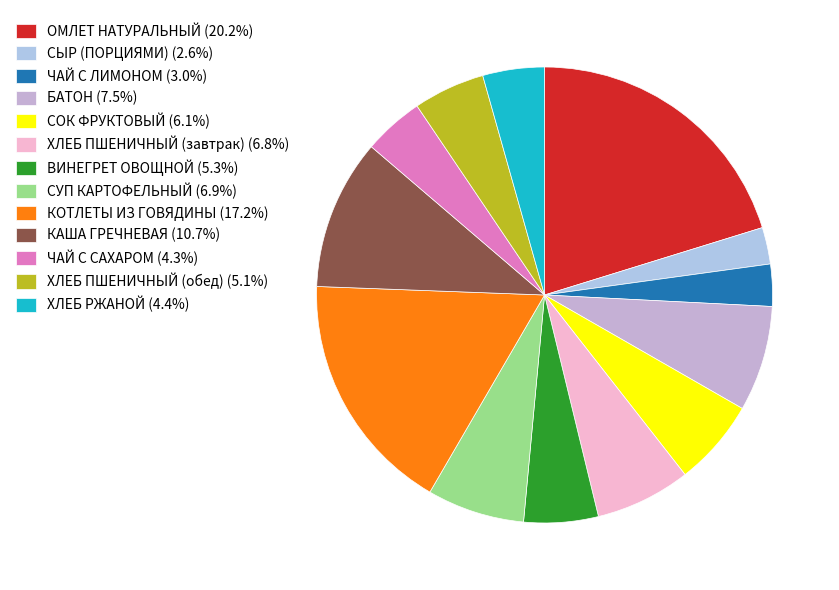

Does ВИНЕГРЕТ ОВОЩНОЙ account for over 50% of the chart?

No